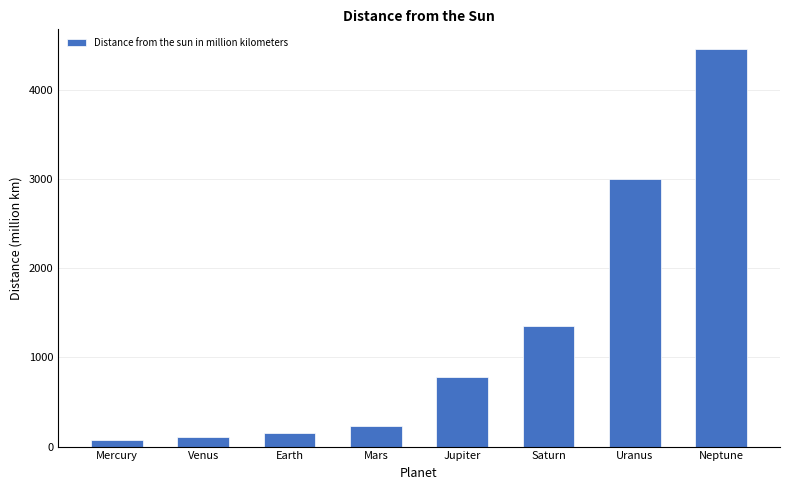

Reading left to right, what are all the values shown in this chart?

Mercury=70.0	Venus=108.0	Earth=149.0	Mars=227.9	Jupiter=778.0	Saturn=1348.0	Uranus=3003.0	Neptune=4456.0